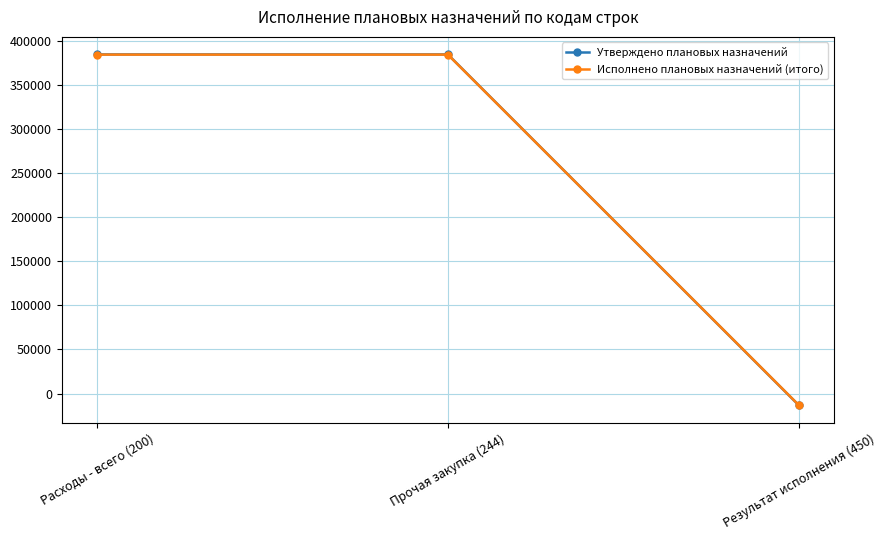

What is the sum of the Исполнено плановых назначений (итого) values at Расходы - всего (200) and Результат исполнения (450)?

371556.1